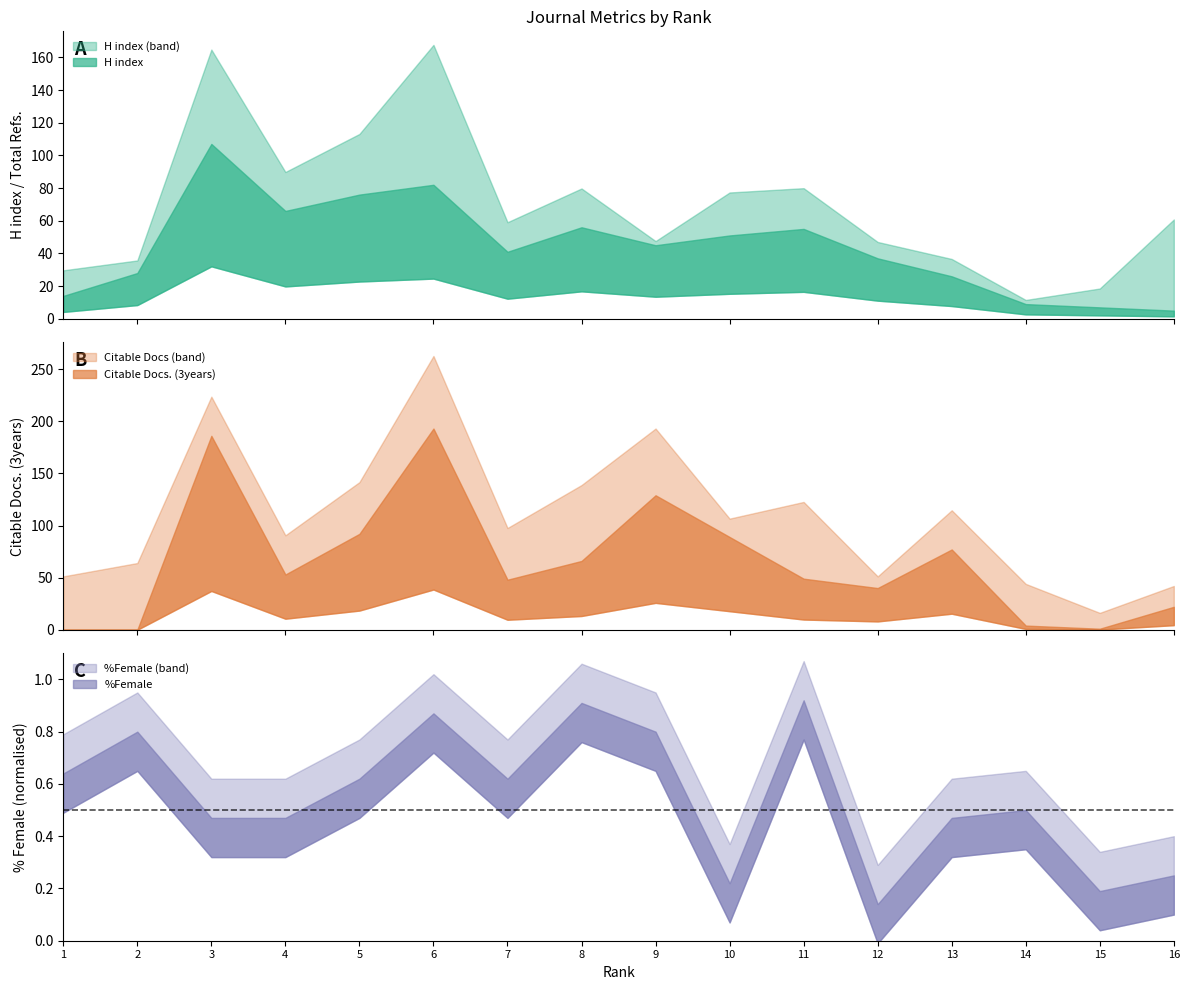

Is the value of Total Refs. at 13 greater than the value of %Female at 10?

Yes